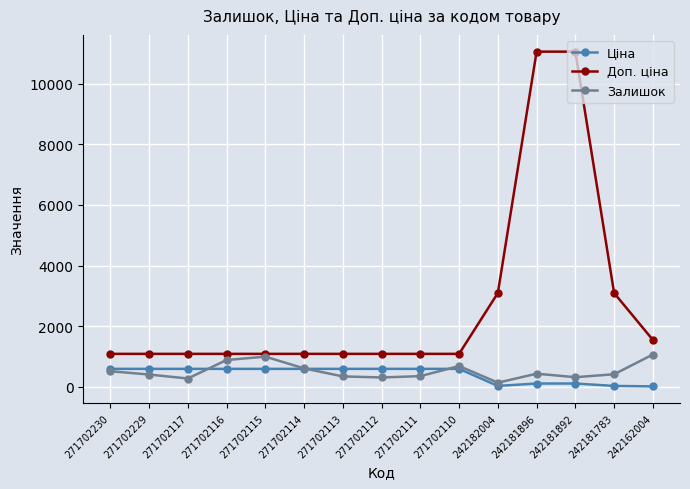

What is the spread (max minus min) of values at 271702229?

681.8